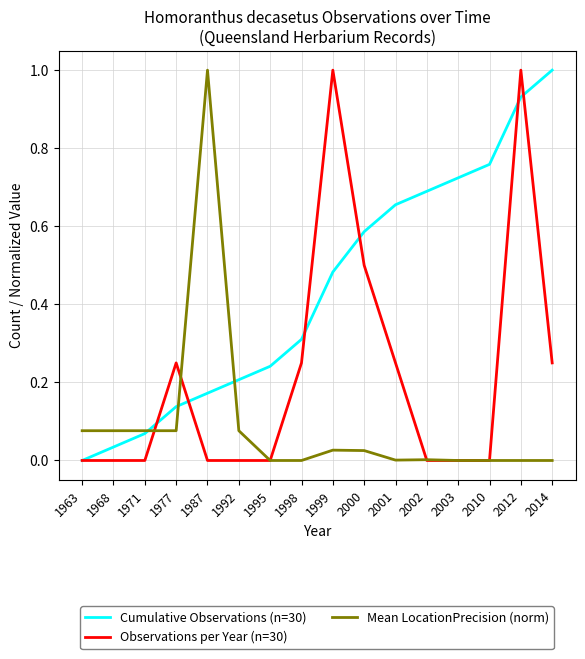

List the series in order of their overall mean, highest first.

Cumulative Observations (n=30), Observations per Year (n=30), Mean LocationPrecision (norm)